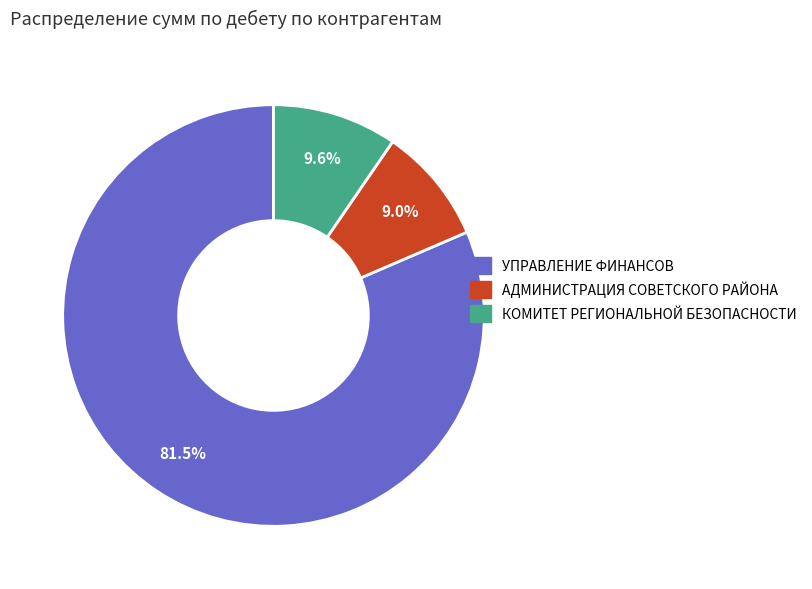

Does any single category account for the majority?

Yes